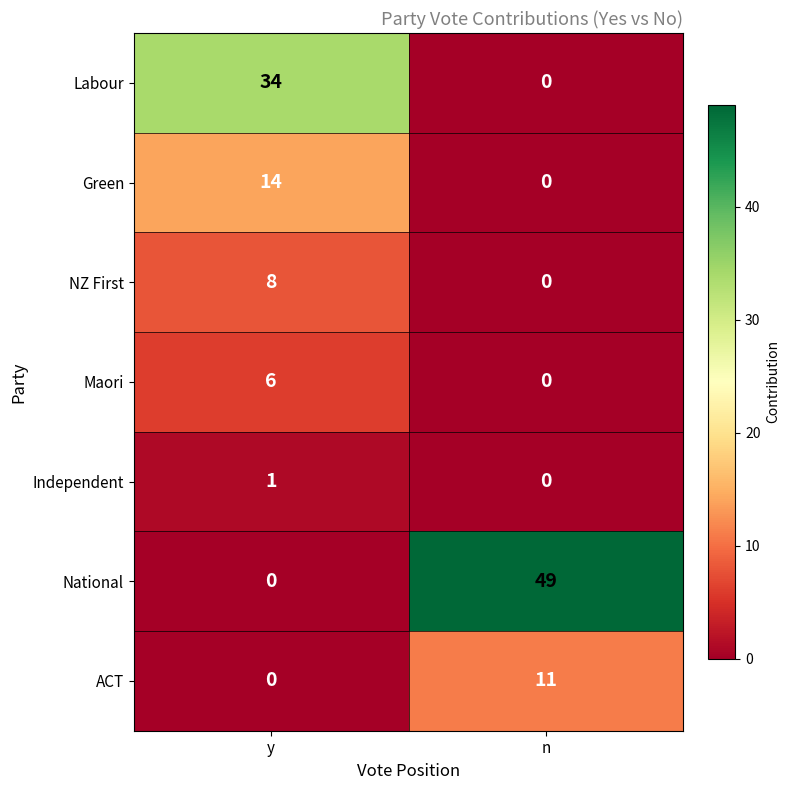

At which category is the sum across all series the highest?

y